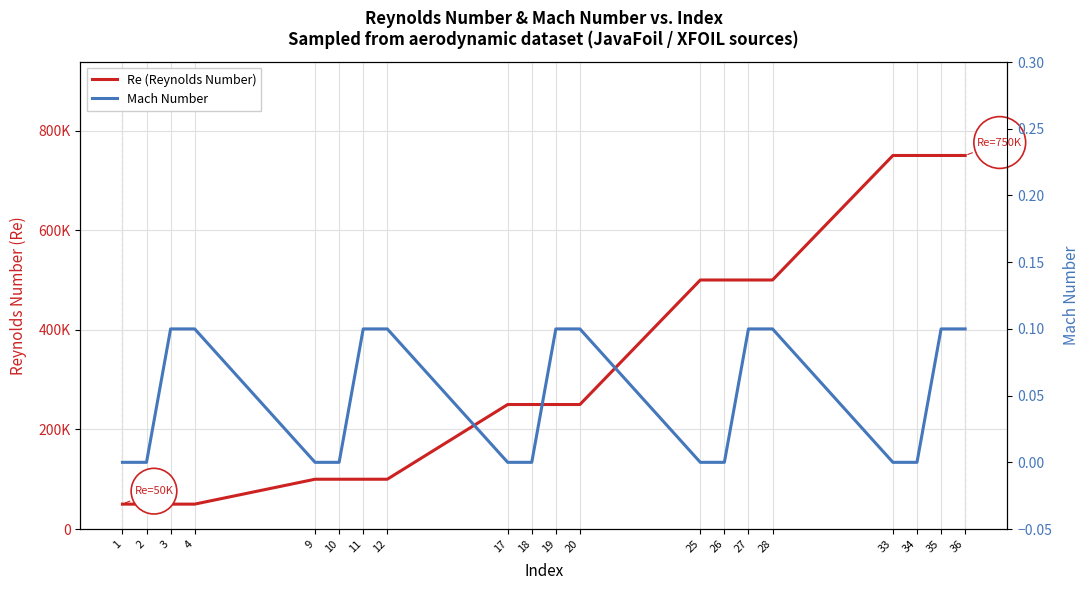

True or false: Re (Reynolds Number) and Mach Number cross at least once.

False